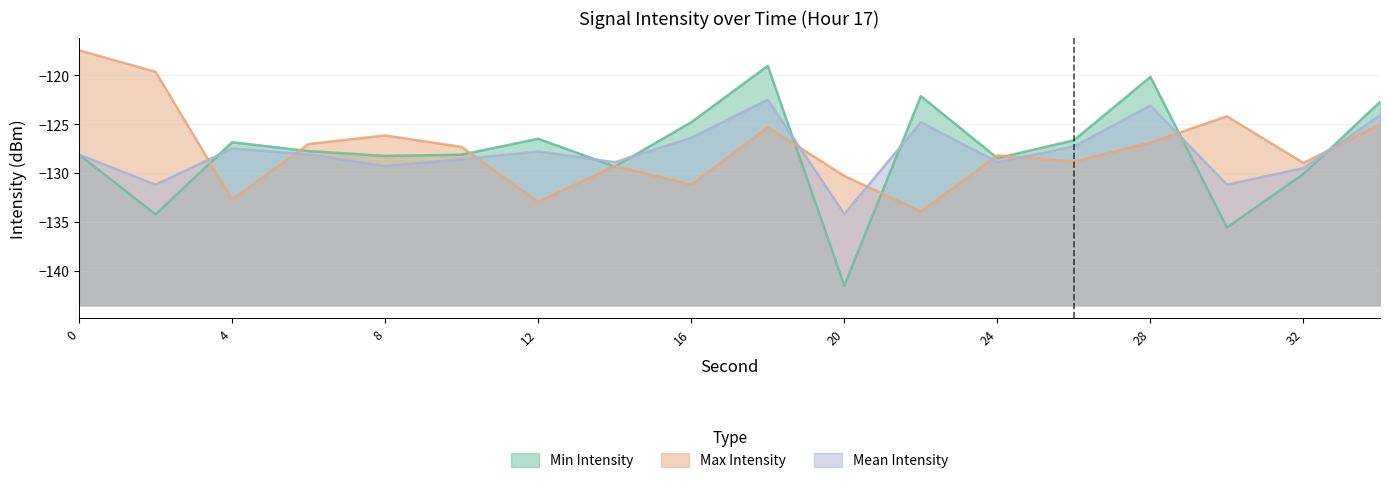

The value of Min Intensity at 30 is -229.0. True or false?

False